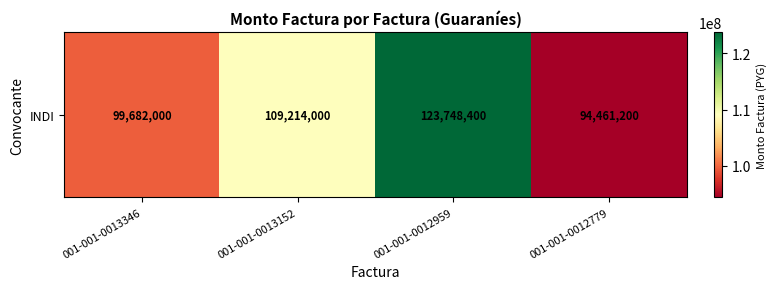

The chart shows a value of 99682000 at 001-001-0013346. True or false?

True